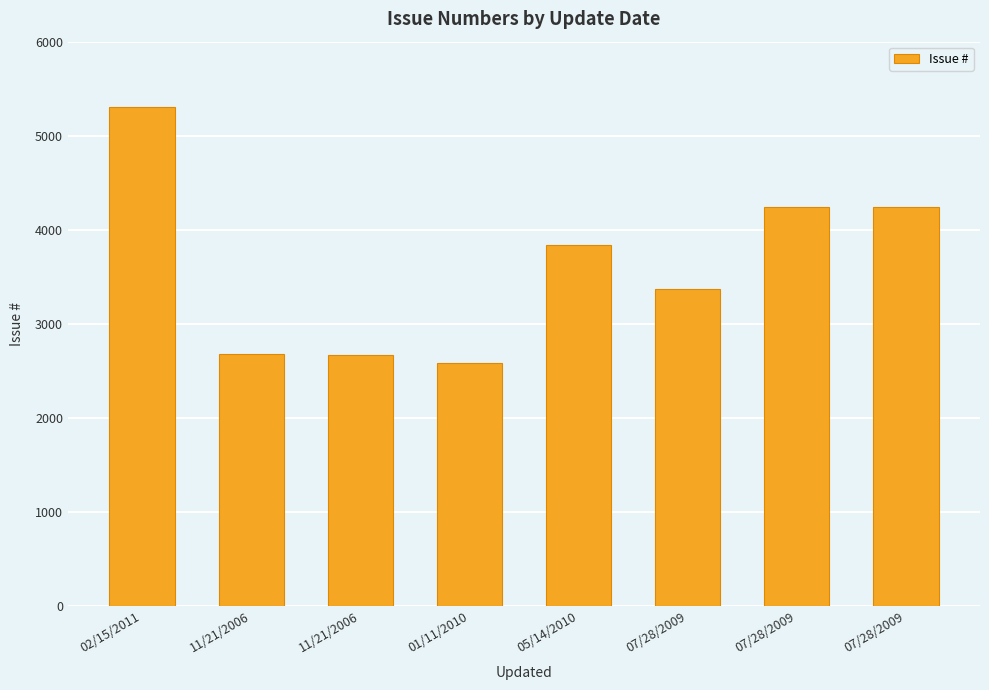

List the labels in order of value, smallest first.

01/11/2010, 11/21/2006, 11/21/2006, 07/28/2009, 05/14/2010, 07/28/2009, 07/28/2009, 02/15/2011